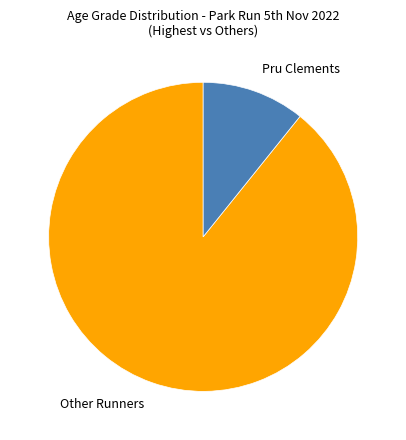

Which slice is the largest?

Other Runners